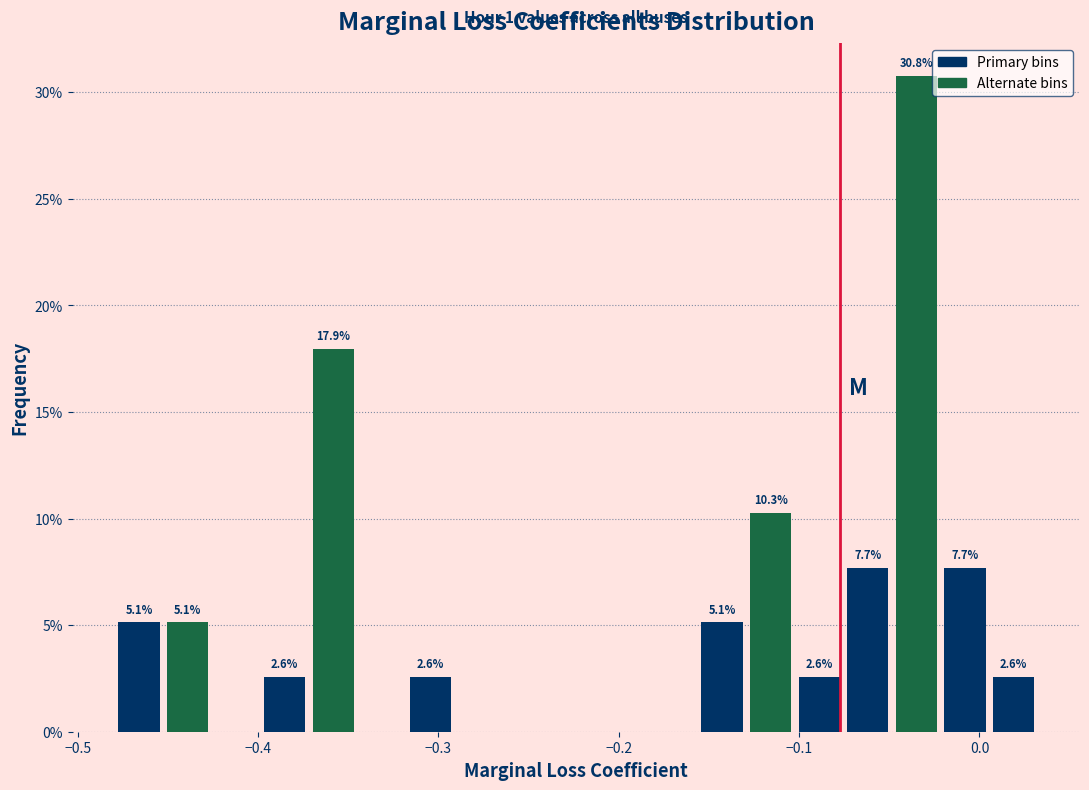

Around what value on the x-axis is the tallest bar? Give the approximate position of its centre, as read against the axis.

-0.03